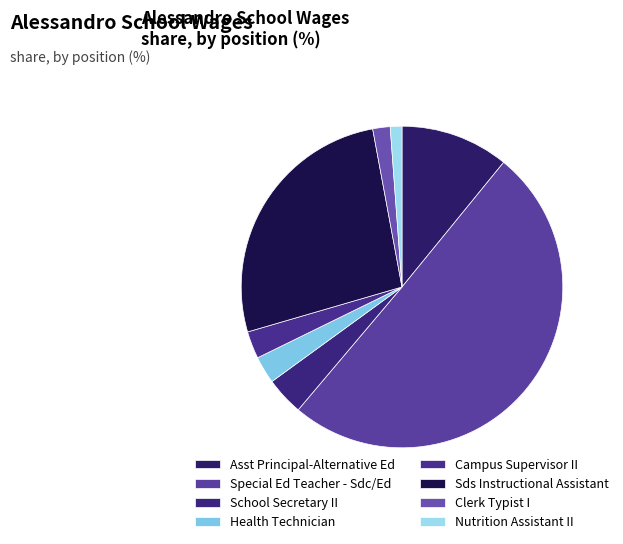

The Asst Principal-Alternative Ed slice represents 22% of the pie. True or false?

False